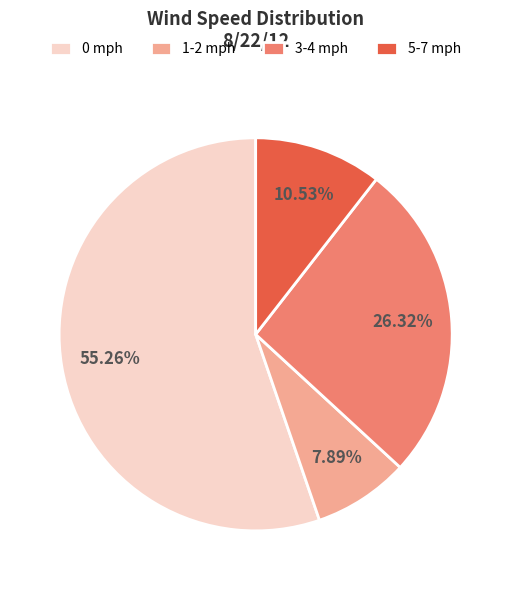

Do 3-4 mph and 0 mph together represent more than half of the pie?

Yes